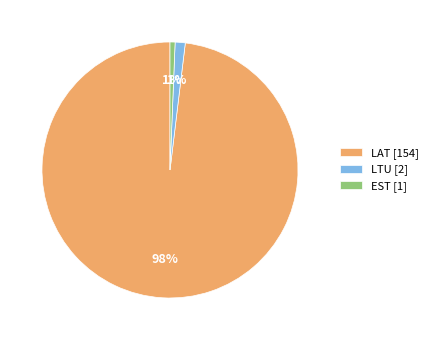

Which slice is the largest?

LAT